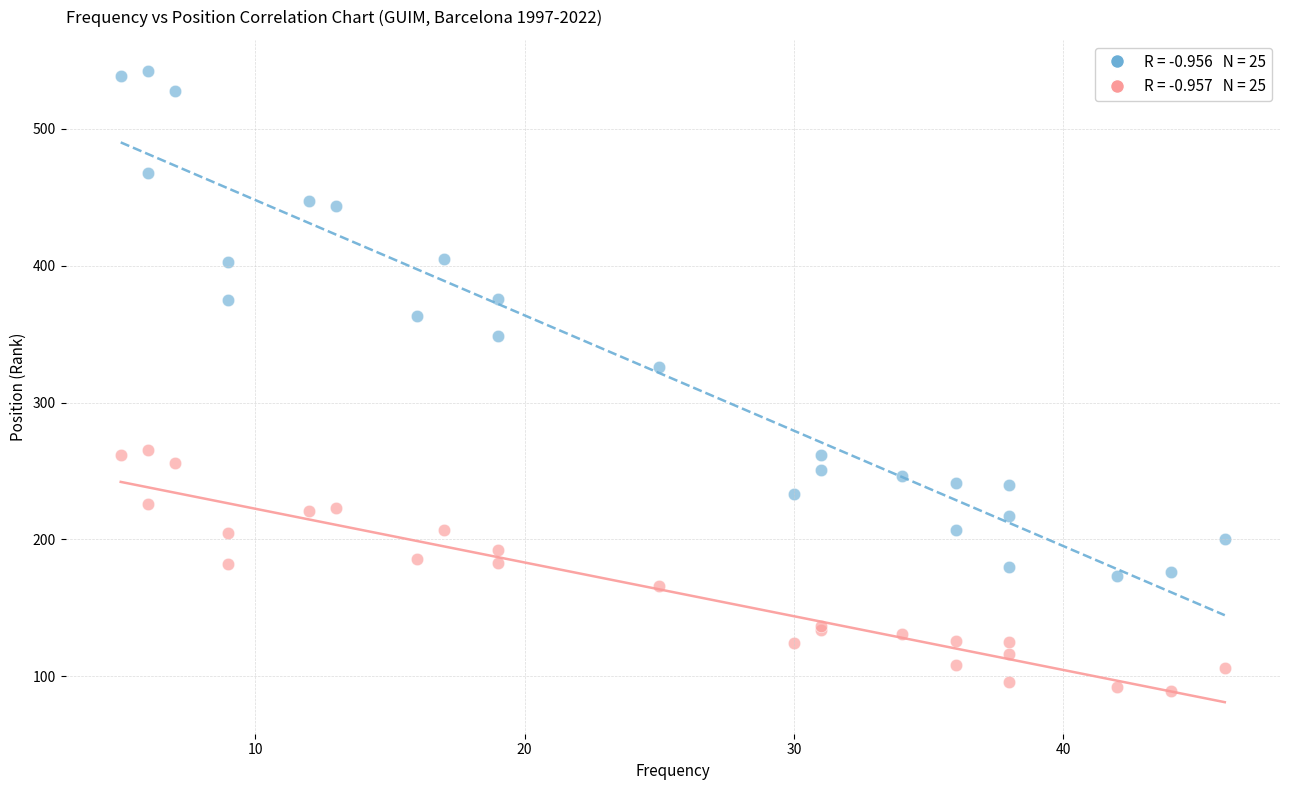

Across all series, what Y value is closest to 315?

326